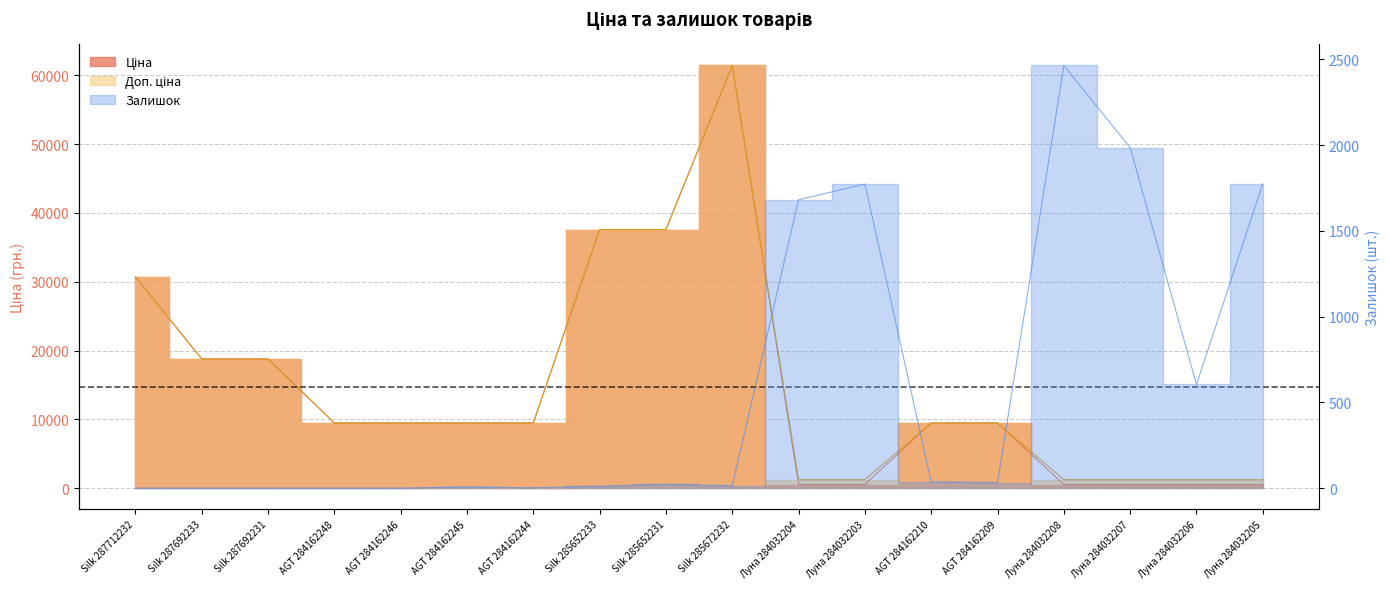

Reading left to right, extract all data points from this chart.

Ціна: Silk 287712232=30717.1	Silk 287692233=18796.8	Silk 287692231=18796.8	AGT 284162248=9480.1	AGT 284162246=9480.1	AGT 284162245=9480.1	AGT 284162244=9480.1	Silk 285652233=37593.6	Silk 285652231=37593.6	Silk 285672232=61434.3	Луна 284032204=539.0	Луна 284032203=539.0	AGT 284162210=9480.1	AGT 284162209=9480.1	Луна 284032208=539.0	Луна 284032207=539.0	Луна 284032206=539.0	Луна 284032205=539.0
Доп. ціна: Silk 287712232=30717.1	Silk 287692233=18796.8	Silk 287692231=18796.8	AGT 284162248=9480.1	AGT 284162246=9480.1	AGT 284162245=9480.1	AGT 284162244=9480.1	Silk 285652233=37593.6	Silk 285652231=37593.6	Silk 285672232=61434.3	Луна 284032204=1235.4	Луна 284032203=1235.4	AGT 284162210=9480.1	AGT 284162209=9480.1	Луна 284032208=1235.4	Луна 284032207=1235.4	Луна 284032206=1235.4	Луна 284032205=1235.4
Залишок: Silk 287712232=0.0	Silk 287692233=0.0	Silk 287692231=0.0	AGT 284162248=0.0	AGT 284162246=0.0	AGT 284162245=8.0	AGT 284162244=2.0	Silk 285652233=12.0	Silk 285652231=22.0	Silk 285672232=15.0	Луна 284032204=1682.0	Луна 284032203=1774.0	AGT 284162210=37.0	AGT 284162209=33.0	Луна 284032208=2465.0	Луна 284032207=1986.0	Луна 284032206=605.0	Луна 284032205=1775.0